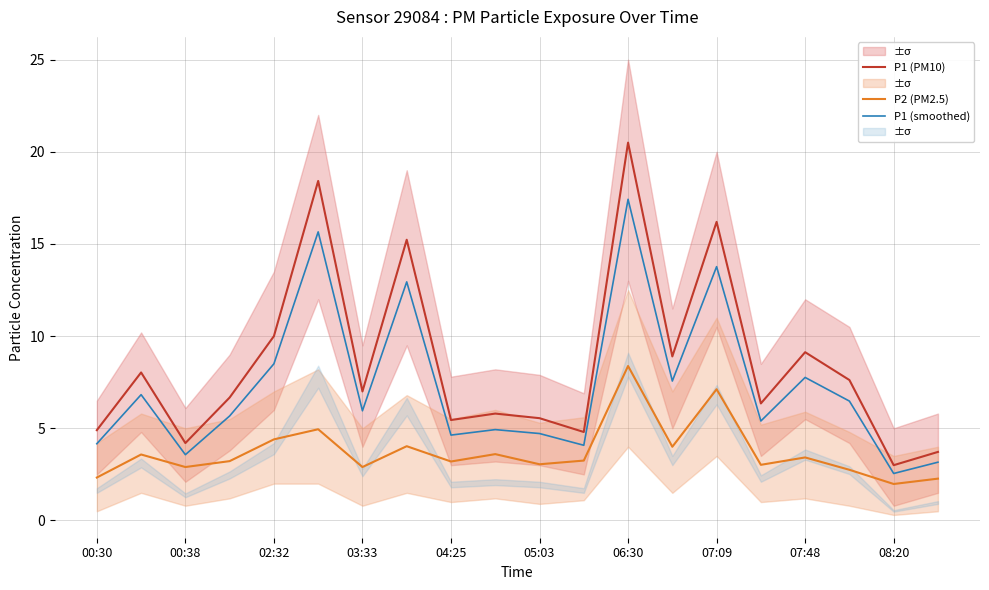

What is the approximate value of P1 (PM10) at 00:30?

4.9